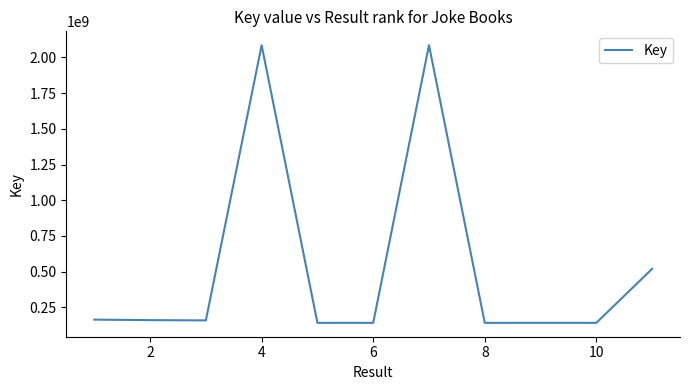

What is the minimum value shown in the chart?

141015167